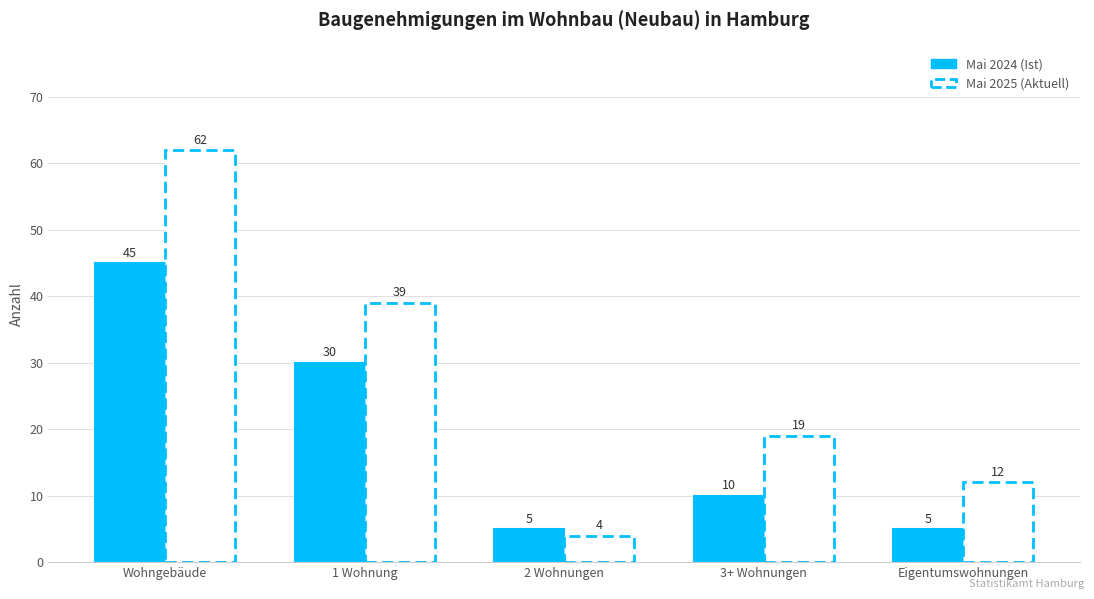

Which has a higher value, 3+ Wohnungen or 1 Wohnung?

1 Wohnung